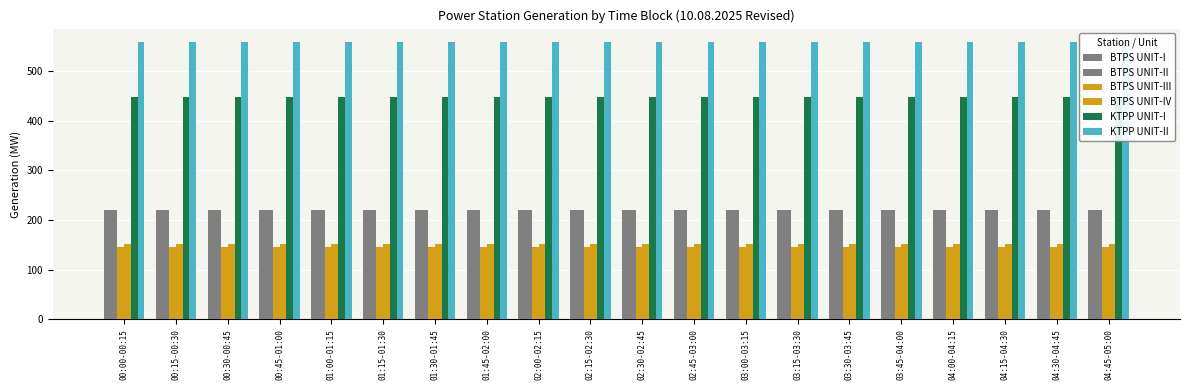

What is the sum of all KTPP UNIT-II values?

11140.0